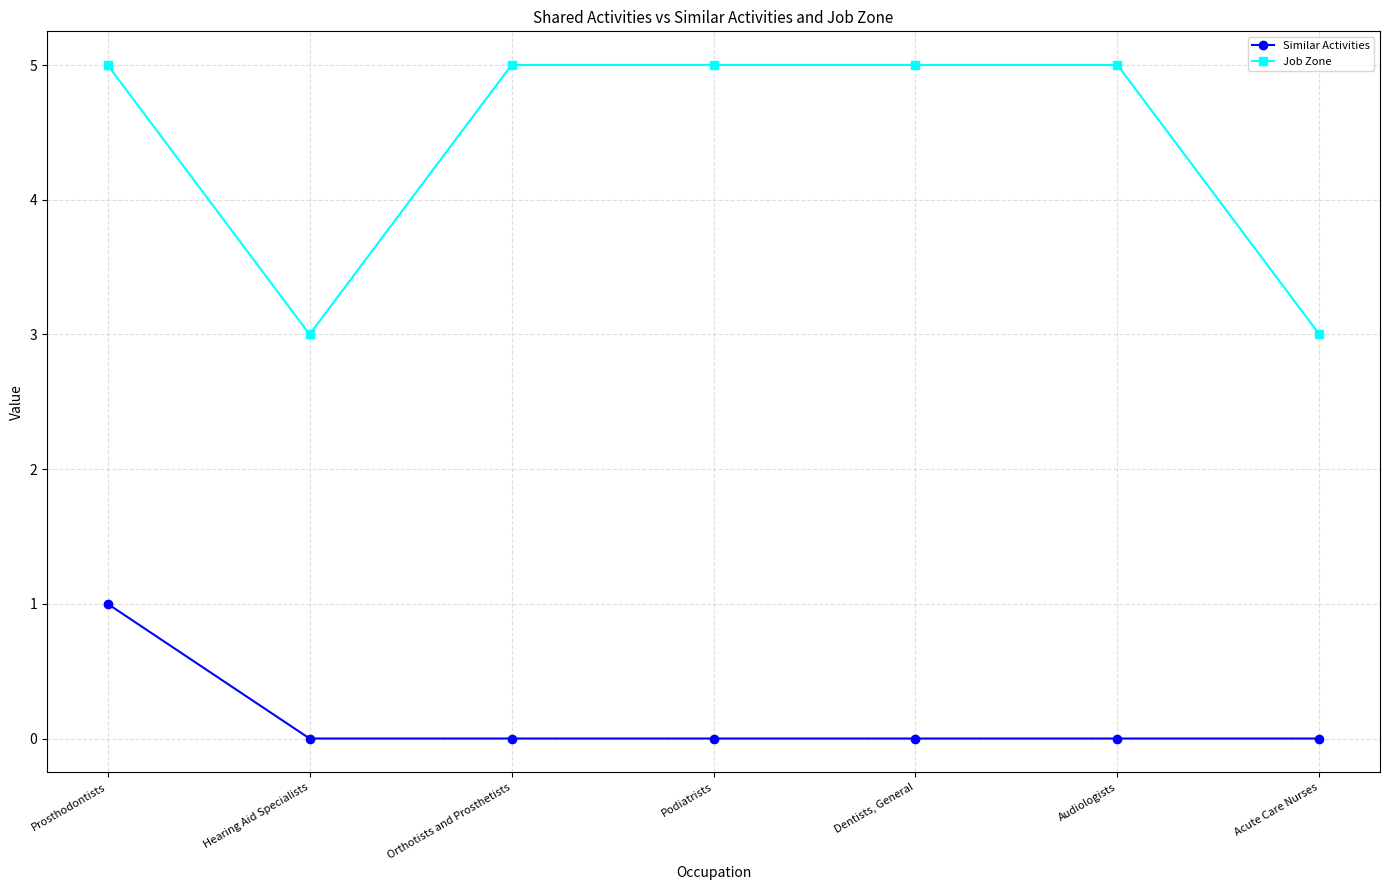

What is the spread (max minus min) of values at Dentists, General?

5